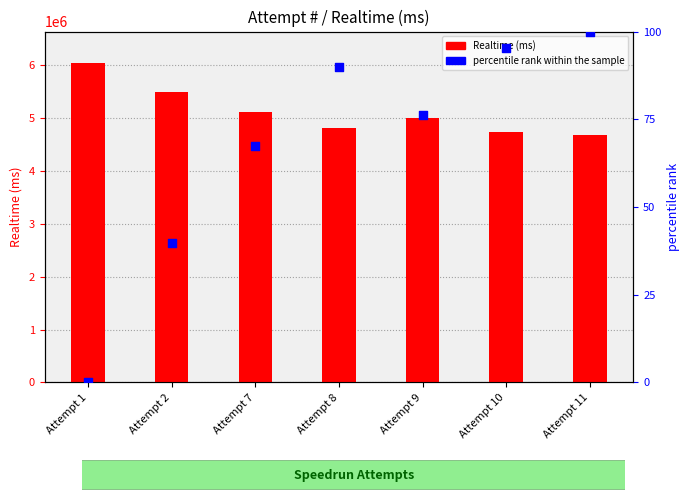

Which series has the largest total across all categories?

Realtime (ms)